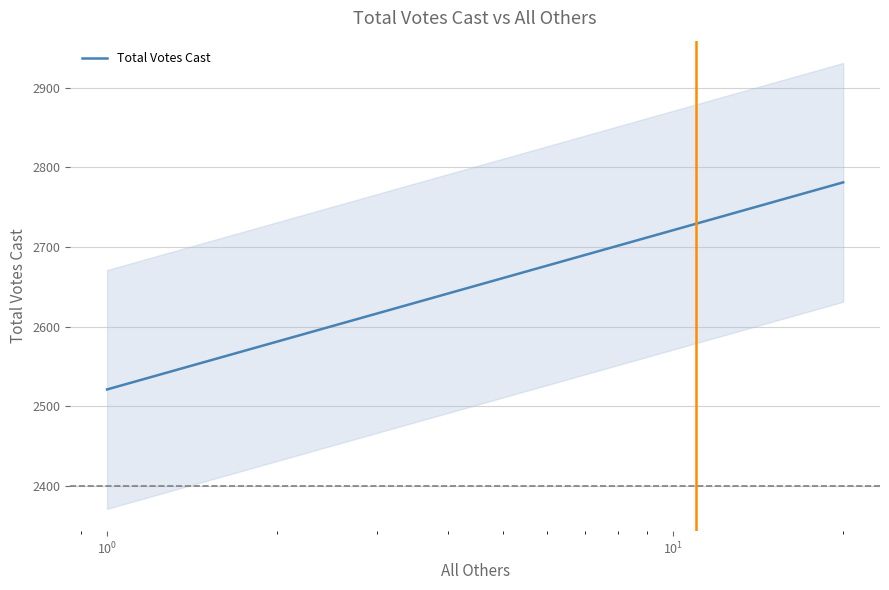

Count the number of values greater than 2655.

15